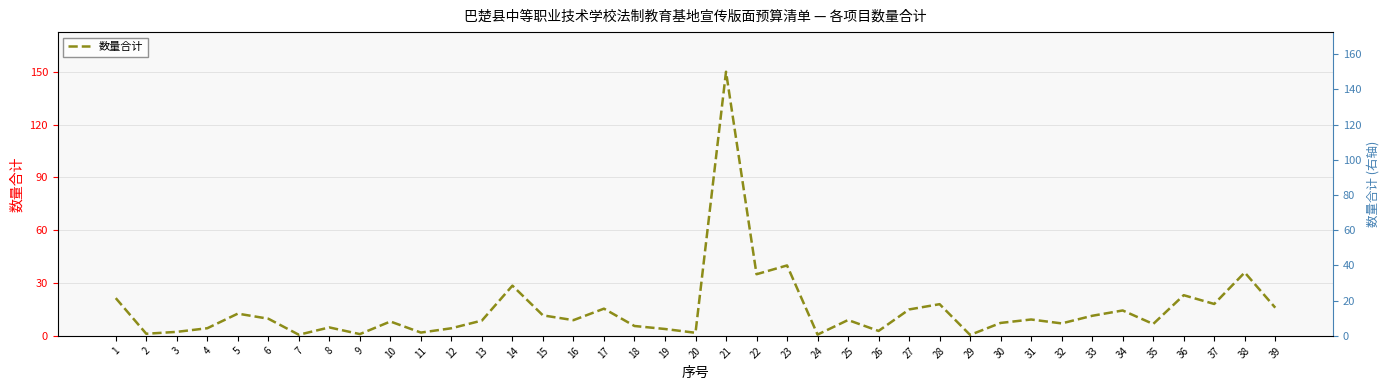

Rank the series by their maximum value, from highest to lowest.

数量合计, 数量合计 (右轴)